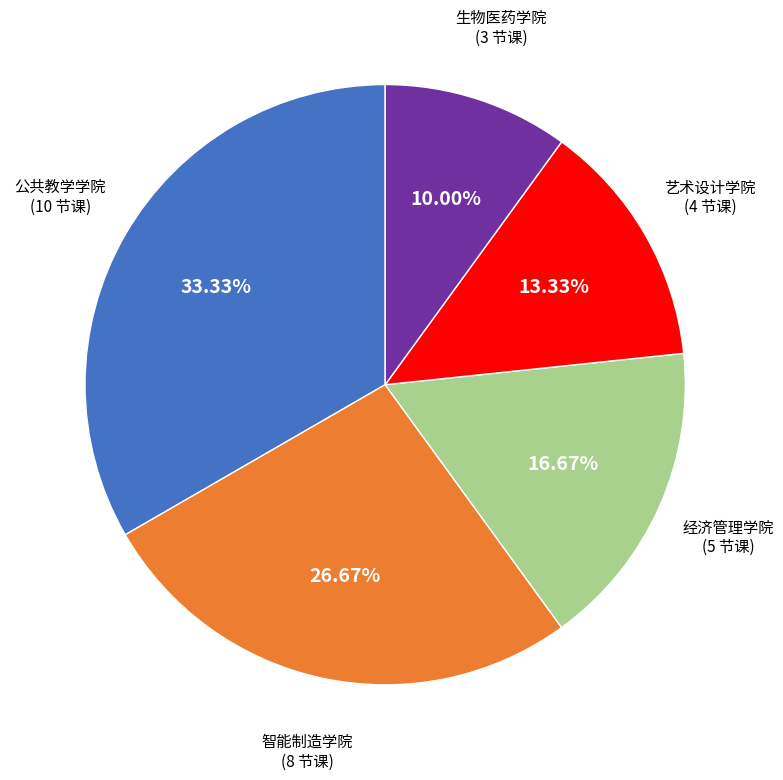

Is there a majority slice in this chart?

No